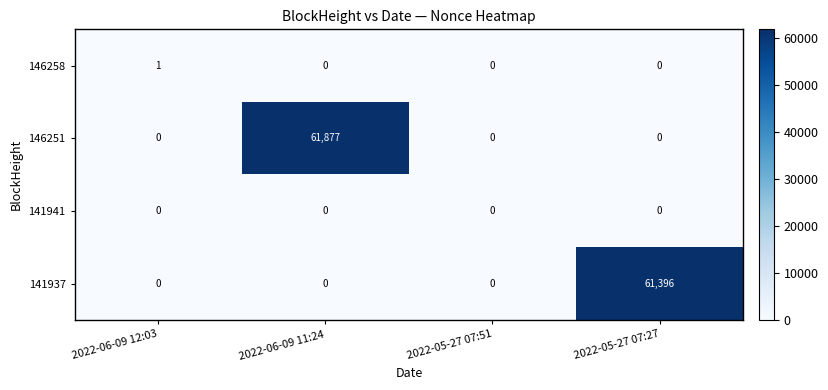

Reading left to right, transcribe all the data shown in this chart.

146258: 1	0	0	0
146251: 0	61877	0	0
141941: 0	0	0	0
141937: 0	0	0	61396